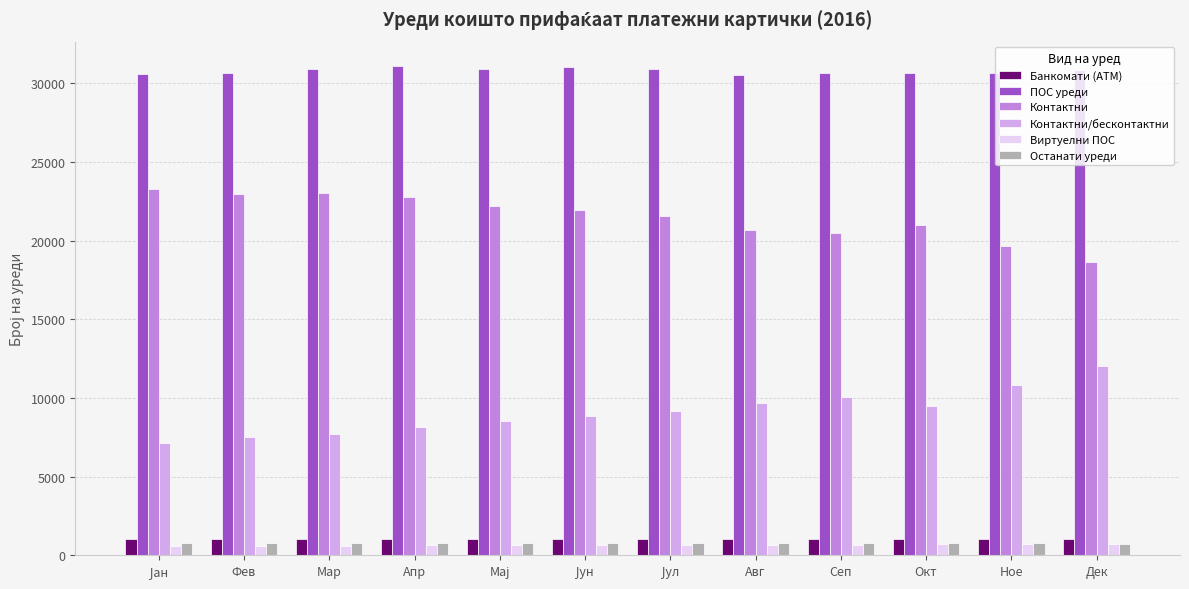

Is it true that Контактни equals 10956 at Ное?

False